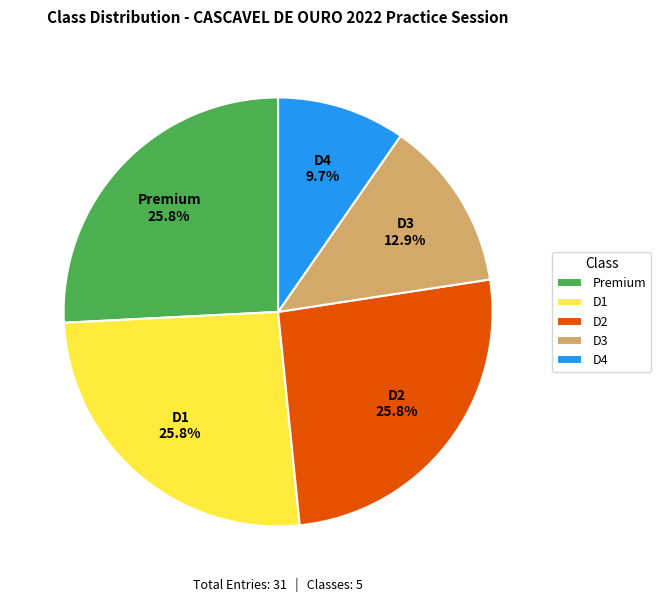

What is the smallest slice in the pie chart?

D4